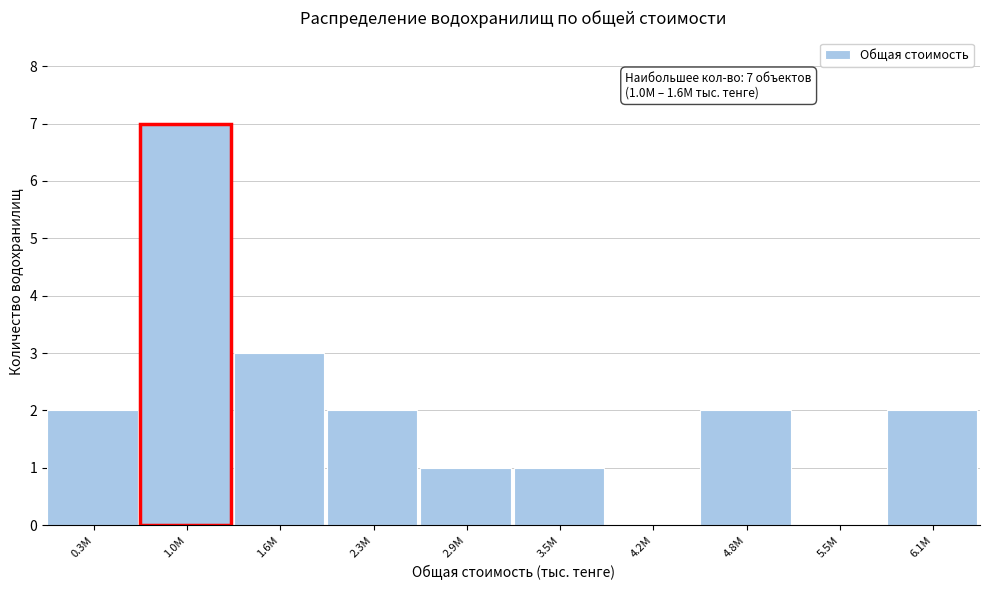

Reading left to right, list all the values displayed in this chart.

0.3M=2	1.0M=7	1.6M=3	2.3M=2	2.9M=1	3.5M=1	4.2M=0	4.8M=2	5.5M=0	6.1M=2